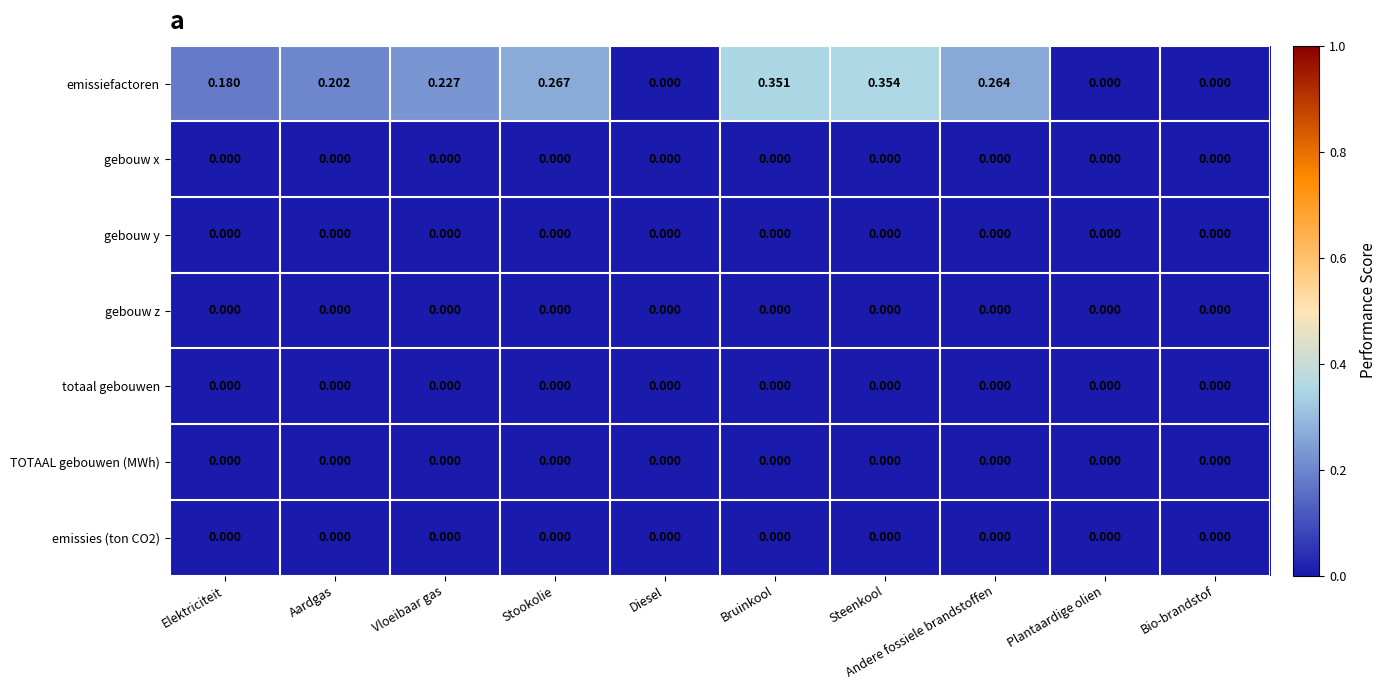

At which category is the sum across all series the highest?

Steenkool